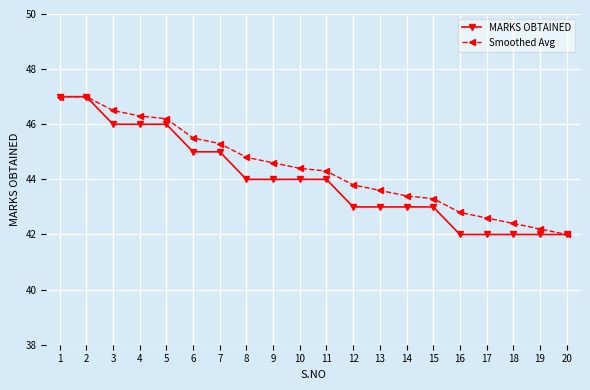

What is the maximum value shown in the chart?

47.0